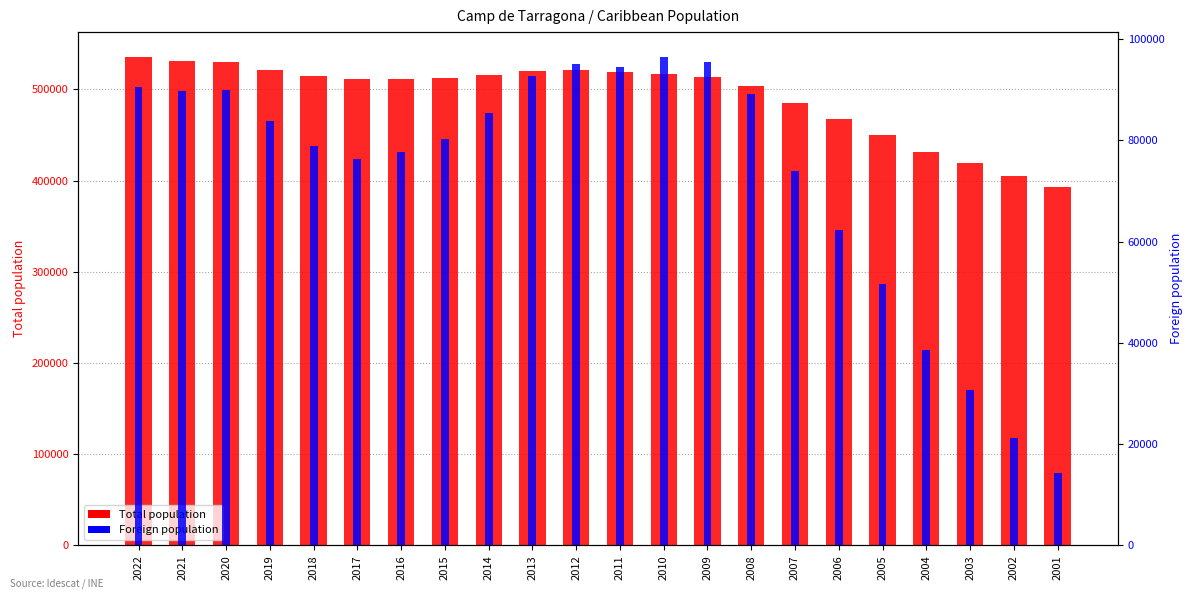

What is the difference between the maximum and second lowest values in the Foreign population series?

75320